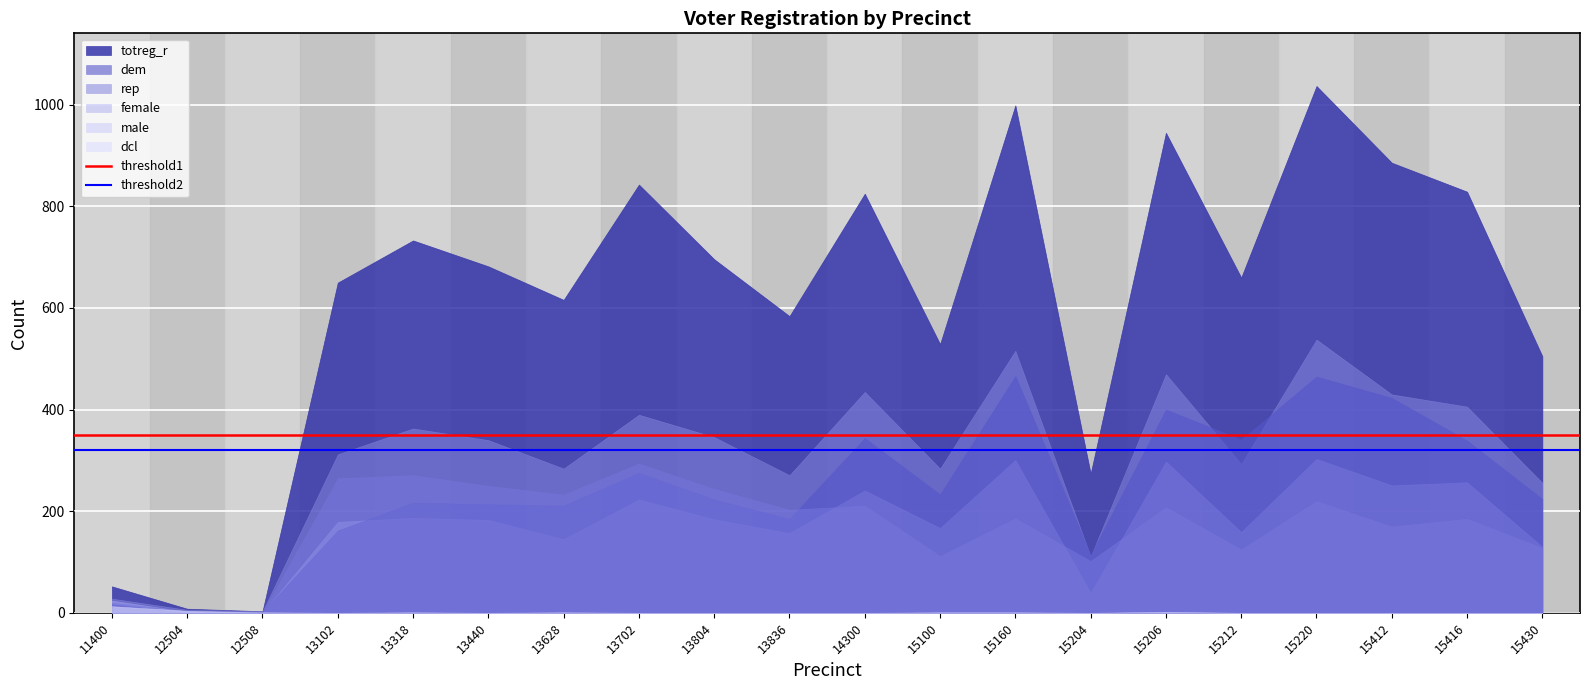

What is the lowest value of the threshold2 series?

320